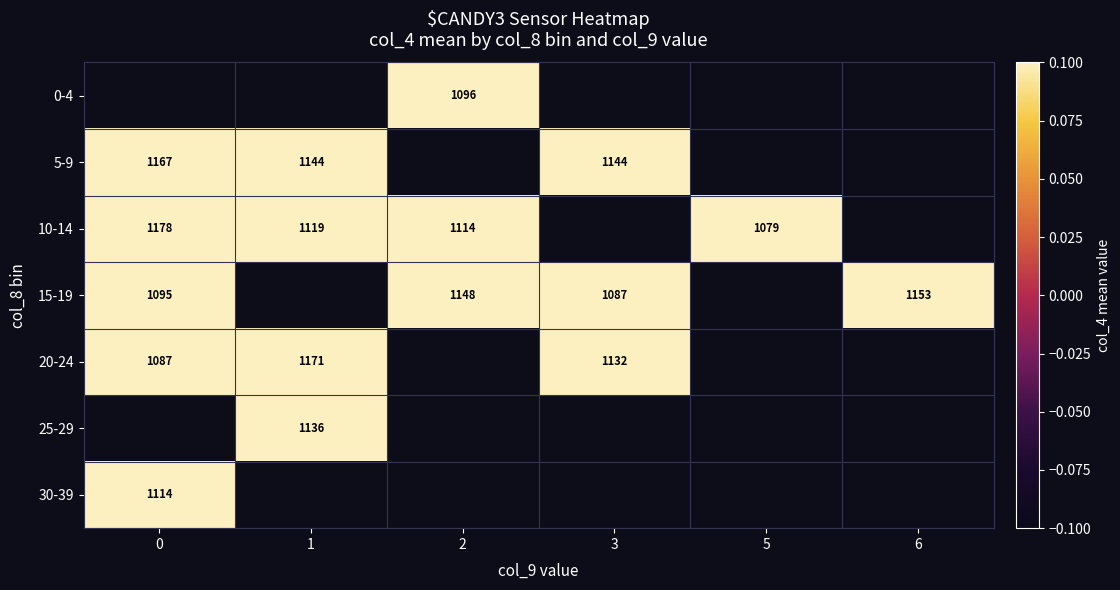

True or false: 10-14 has a value of 1524 at 5.

False